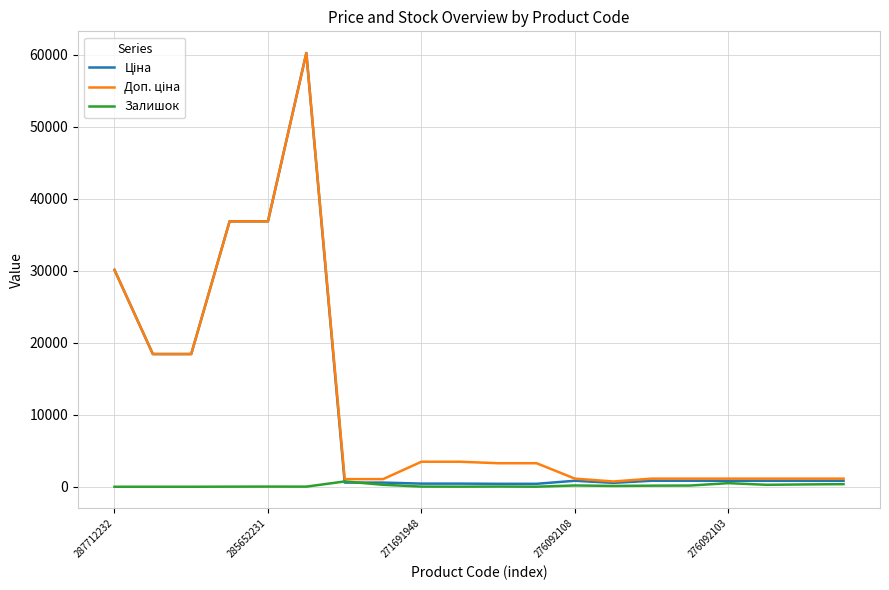

What is the greatest value displayed?

60205.6